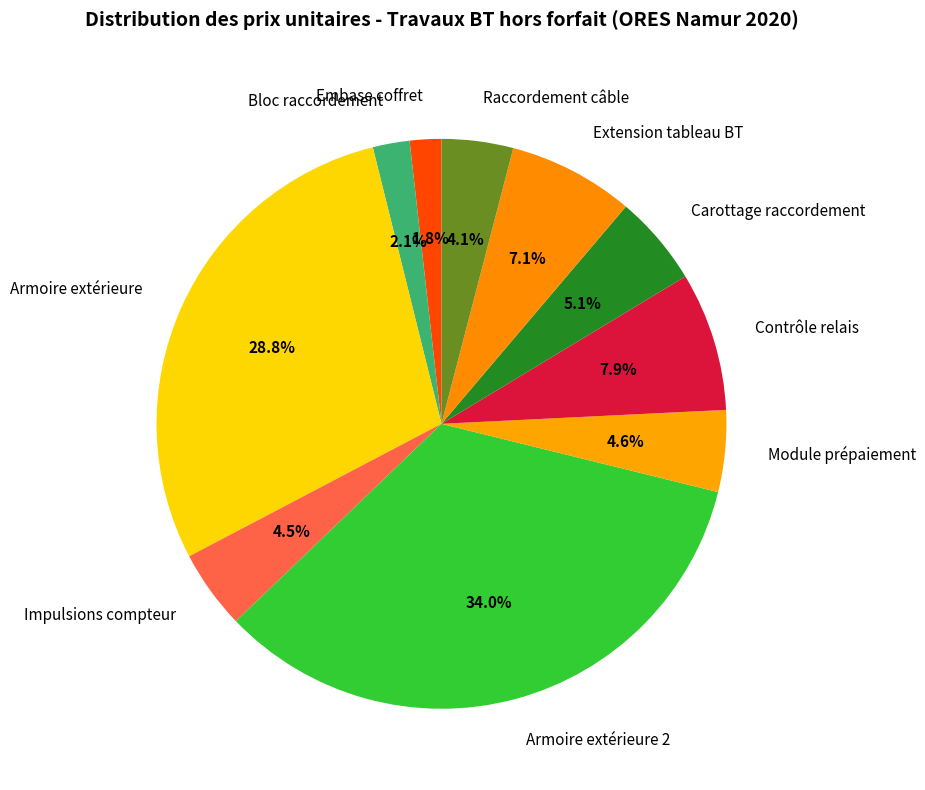

To the nearest percent, what portion does Carottage raccordement represent?

5%